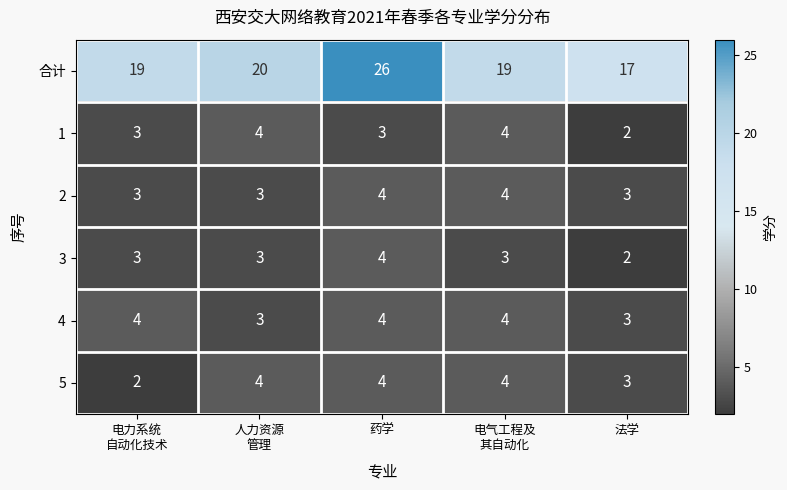

What is the maximum value shown in the chart?

26